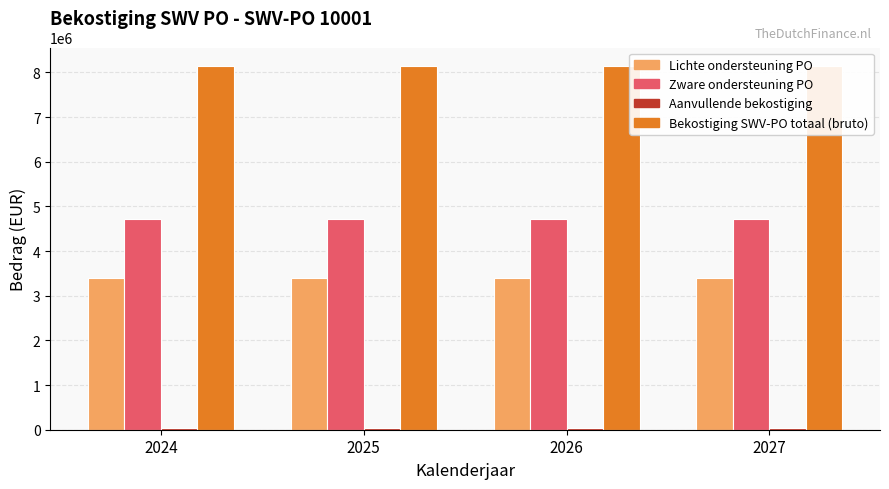

At which category is the sum across all series the highest?

2024